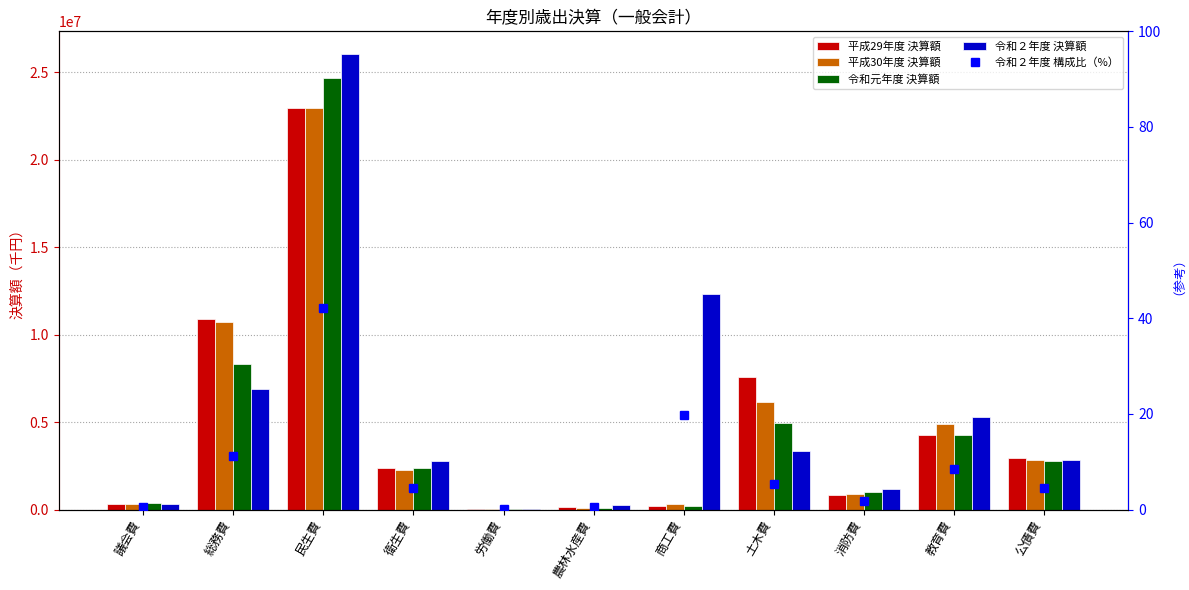

What position from the left is 衛生費?

4